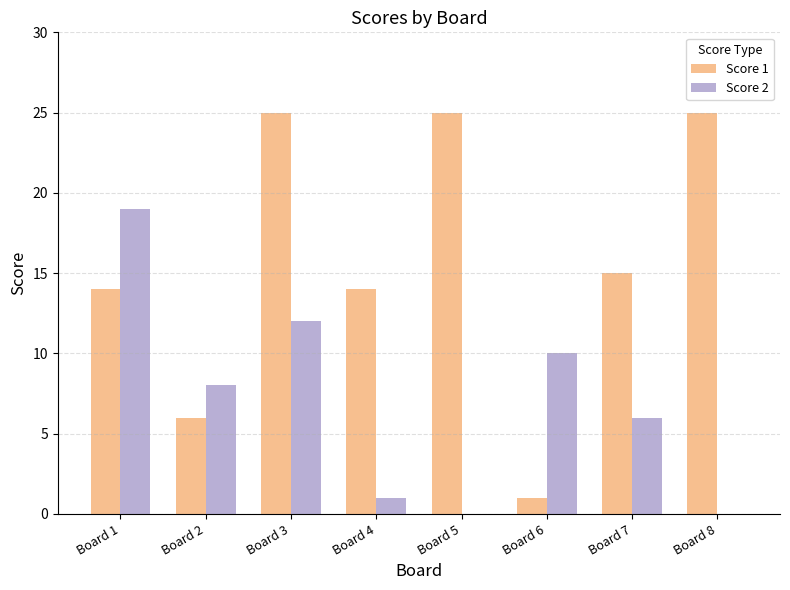

How many data points does each series have?

8